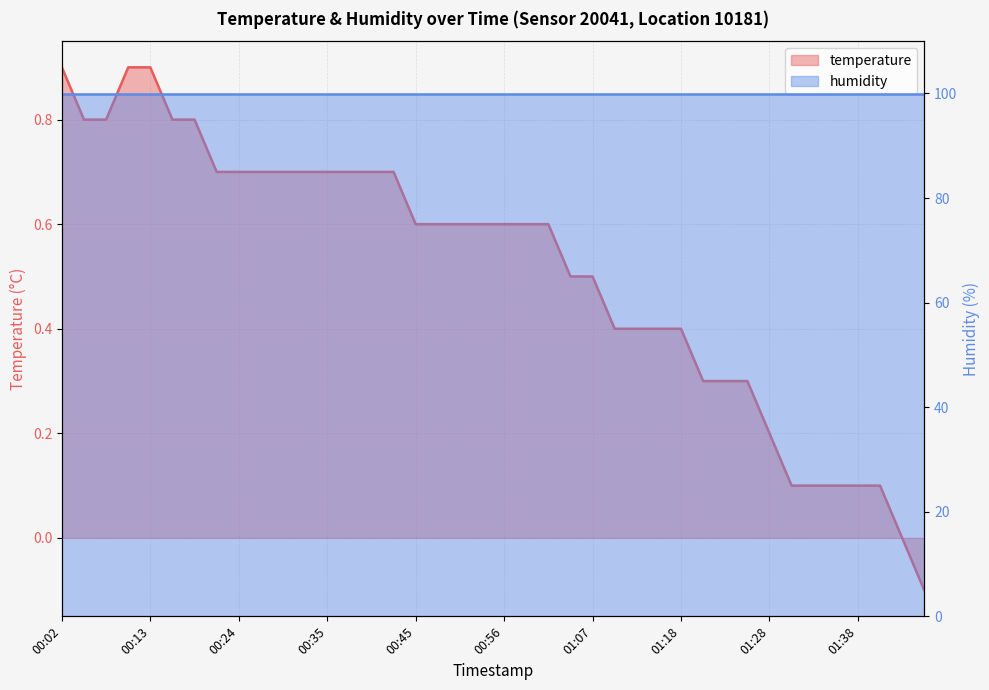

What is the difference between the second highest and minimum values?

1.0